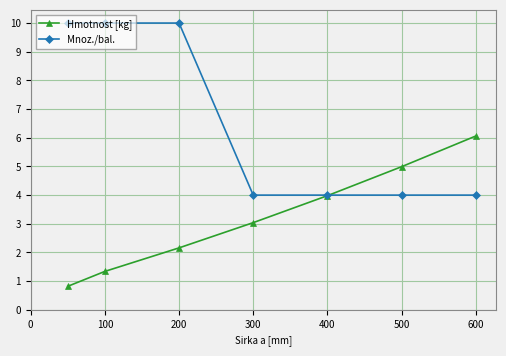

True or false: Mnoz./bal. and Hmotnost [kg] intersect in this chart.

True